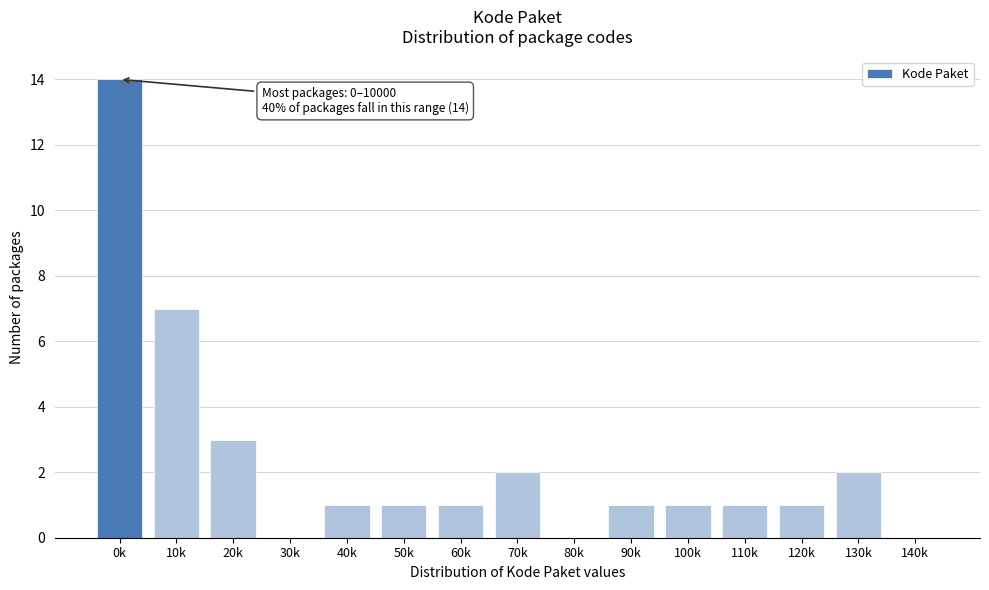

Reading left to right, what are all the values shown in this chart?

0k=14	10k=7	20k=3	30k=0	40k=1	50k=1	60k=1	70k=2	80k=0	90k=1	100k=1	110k=1	120k=1	130k=2	140k=0